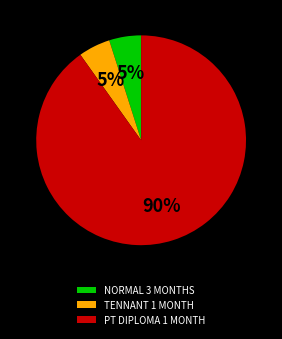

The PT DIPLOMA 1 MONTH slice represents 76% of the pie. True or false?

False